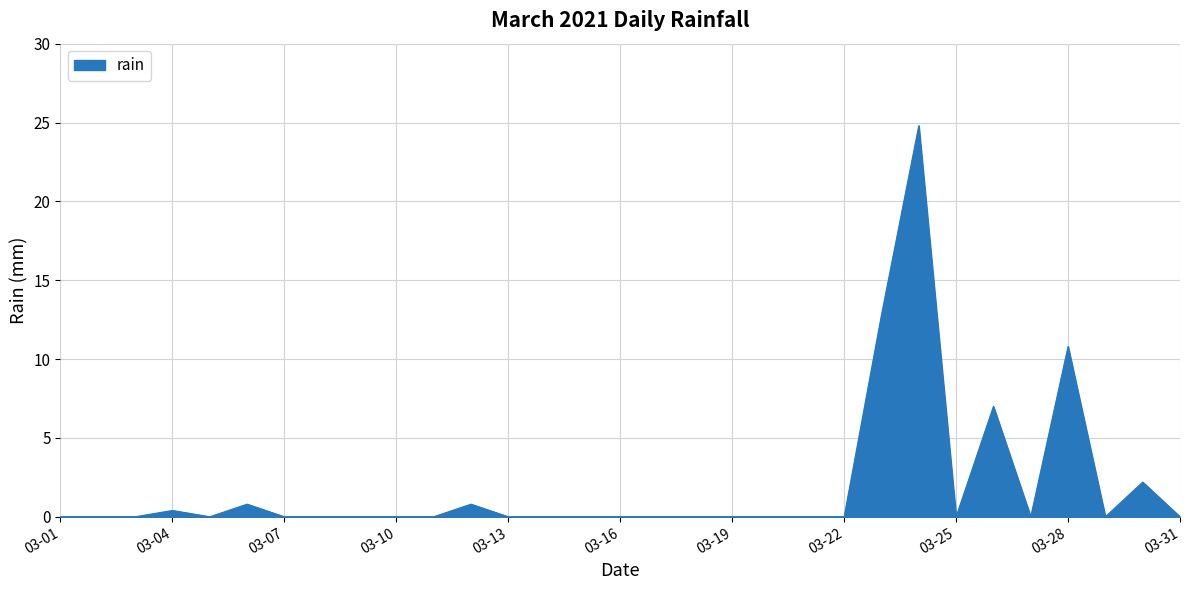

What is the greatest value displayed?

24.8